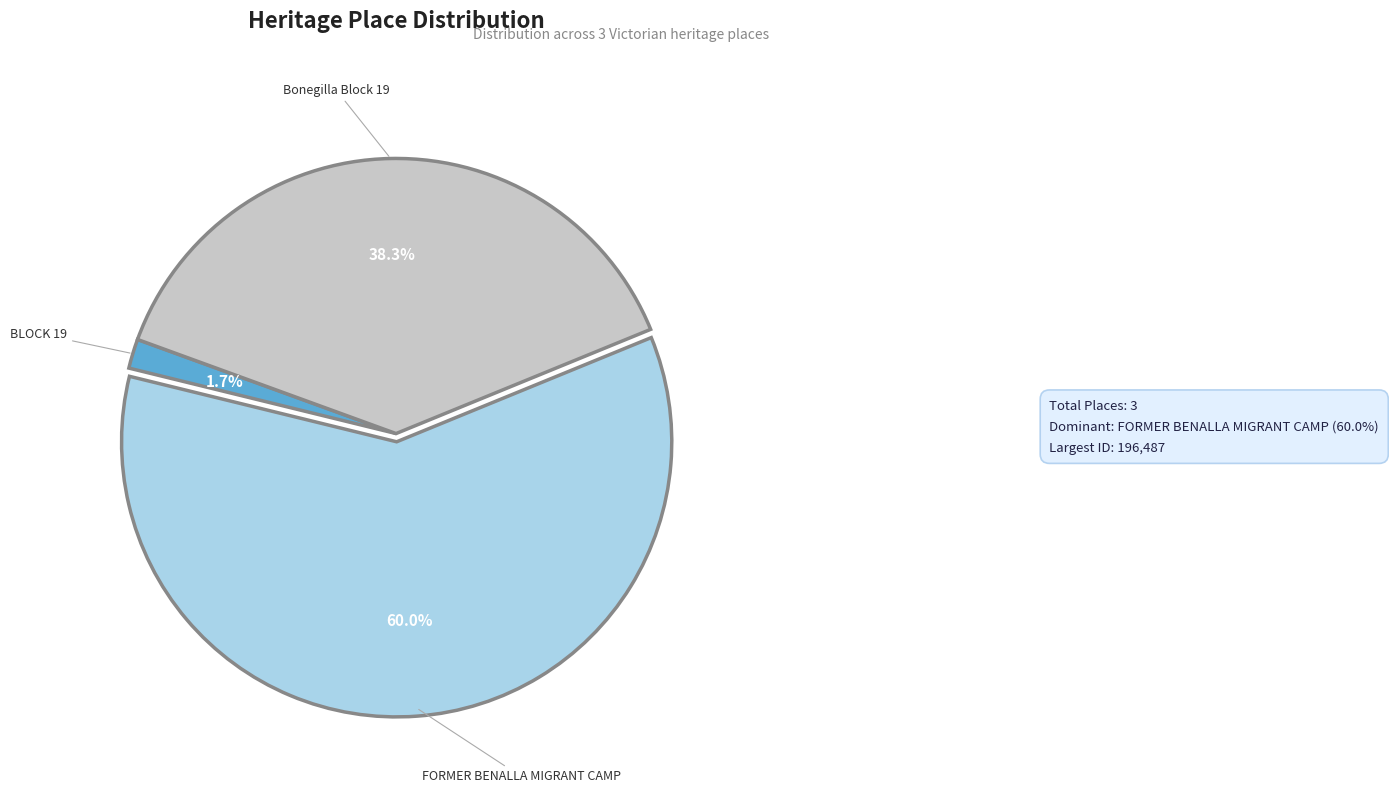

What percentage is the Bonegilla Block 19 slice, to the nearest percent?

38%